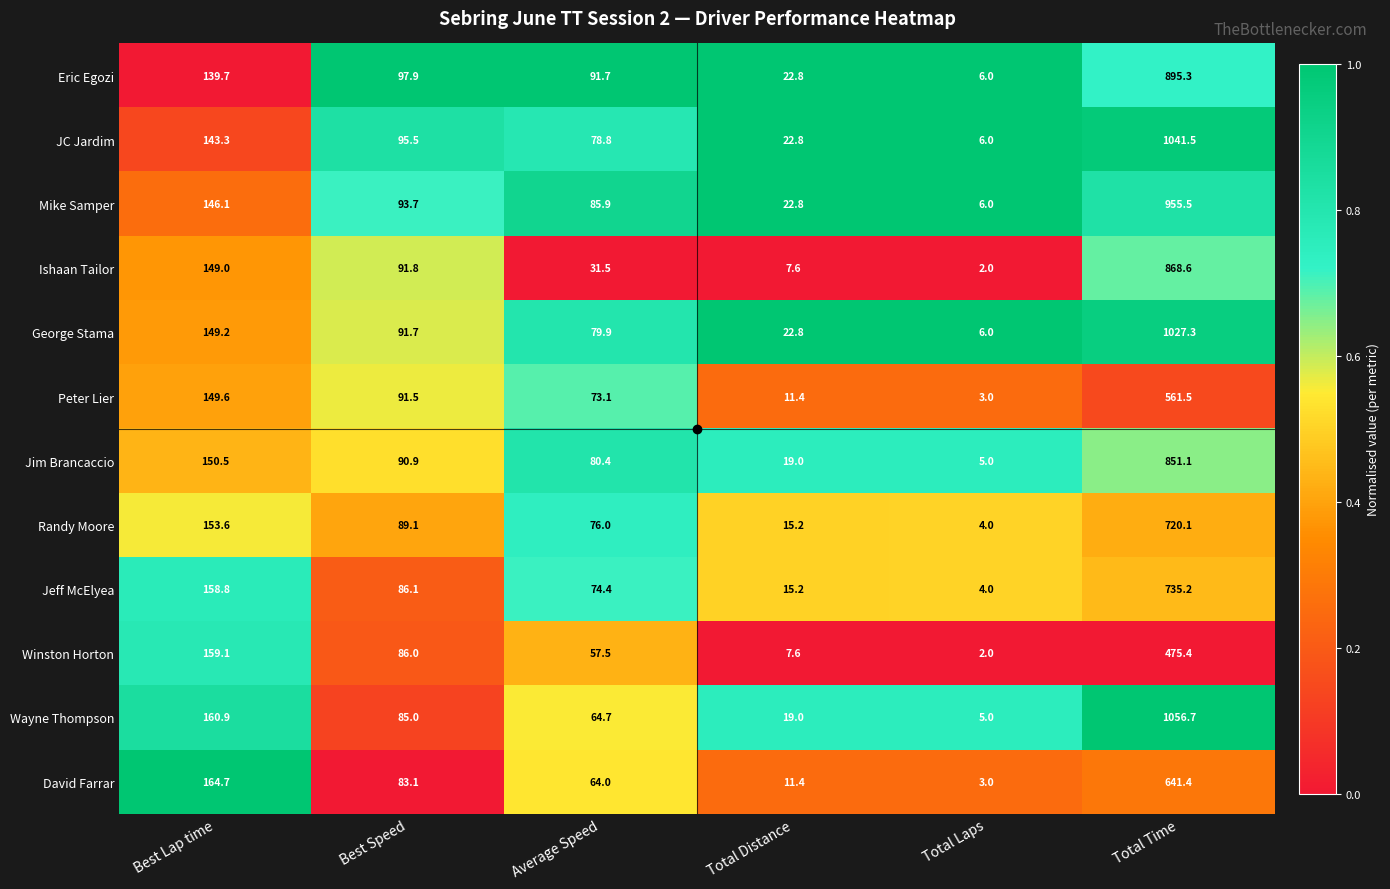

What is the sum of the Winston Horton values at Total Time and Best Speed?

561.4